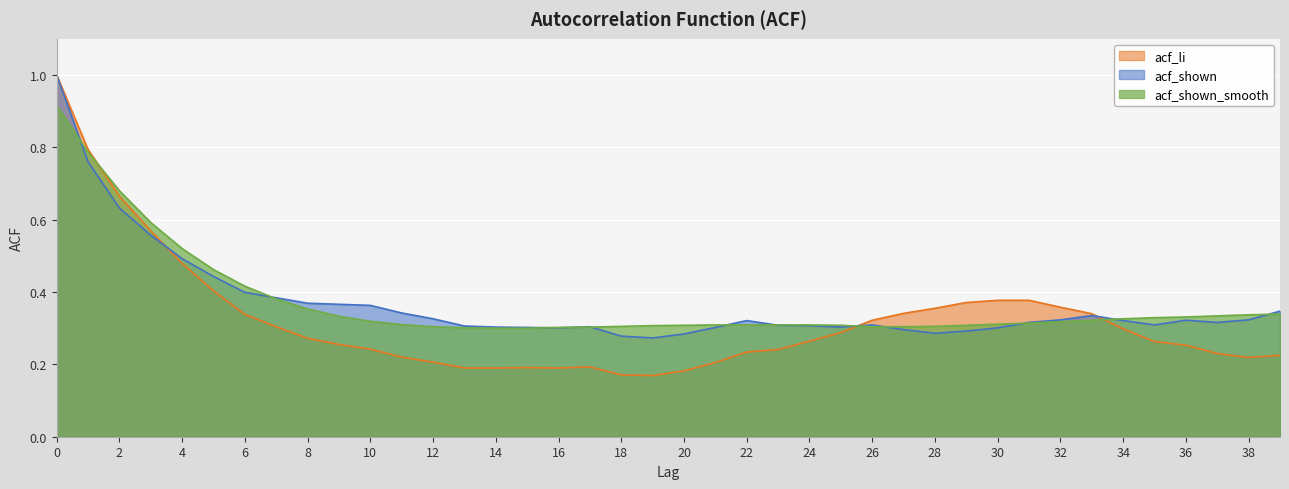

How many interior local peaks does the acf_shown series have?

5